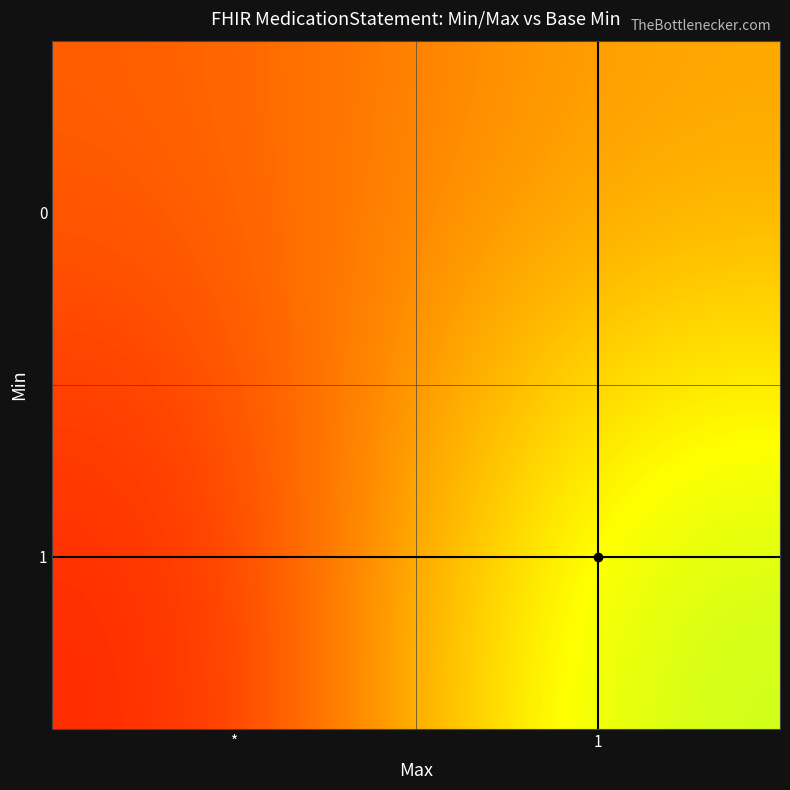

Reading left to right, list all the values displayed in this chart.

0: *=0.0	1=0.3
1: *=-0.3	1=1.0